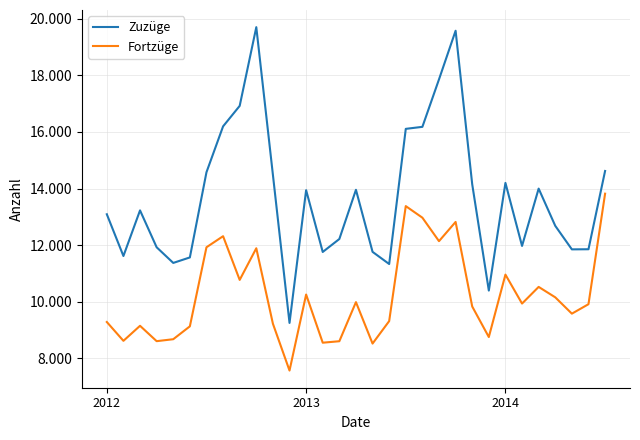

True or false: Zuzüge has more than 0 interior local peaks.

True